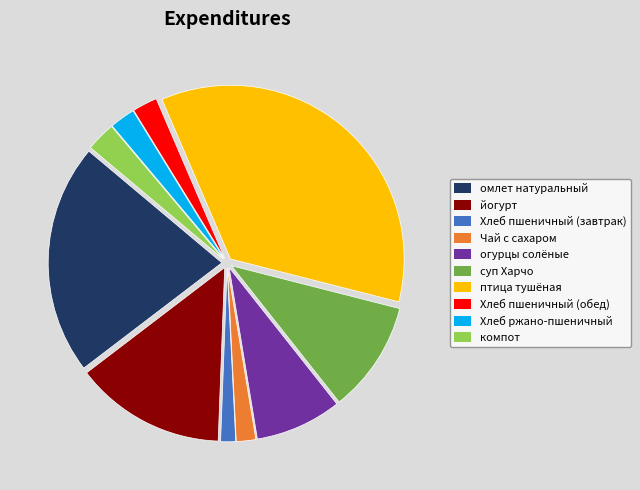

Is there a majority slice in this chart?

No